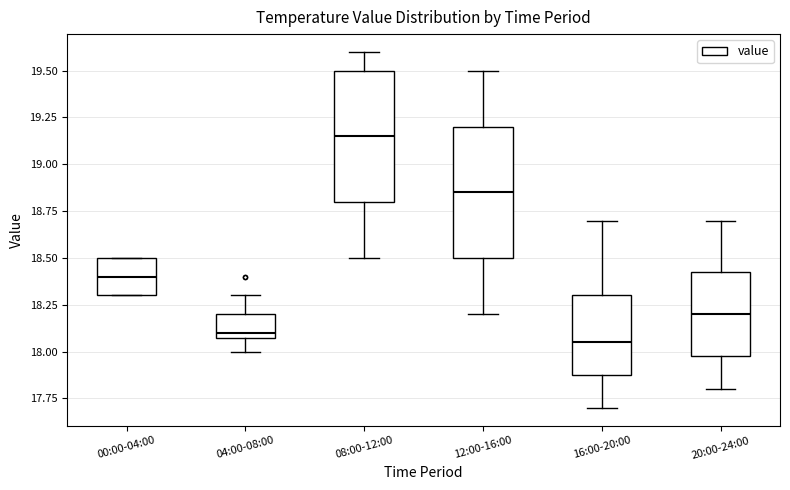

Where is the lower edge of the box for 00:00-04:00 on the y-axis? The values are not printed on the chart, so give them approximately, as read against the axis.

18.30